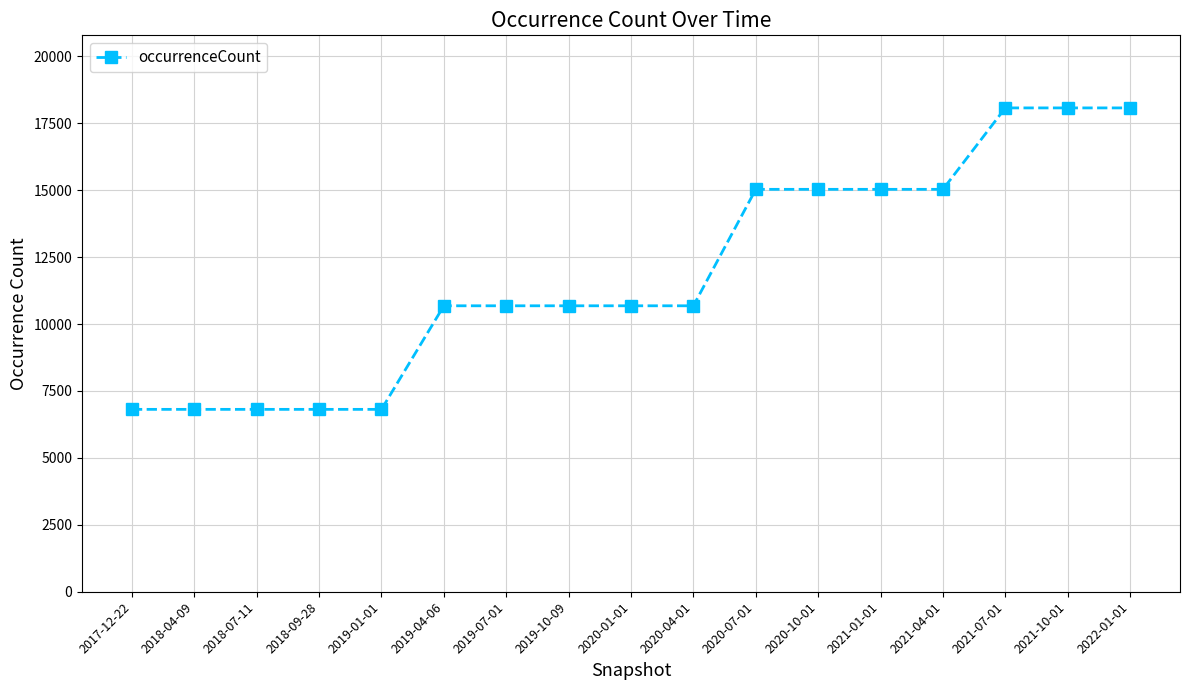

What is the sum of all values?

201825